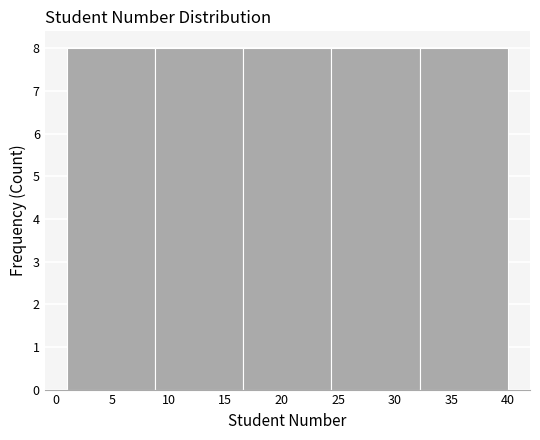

Reading left to right, list every bar in this chart as the range it spans on the x-axis followed by its height. Neither the bar edges nor the heights are printed on the chart, so give them approximately, as read against the axes.

1.0 to 8.8: 8
8.8 to 16.6: 8
16.6 to 24.4: 8
24.4 to 32.2: 8
32.2 to 40.0: 8